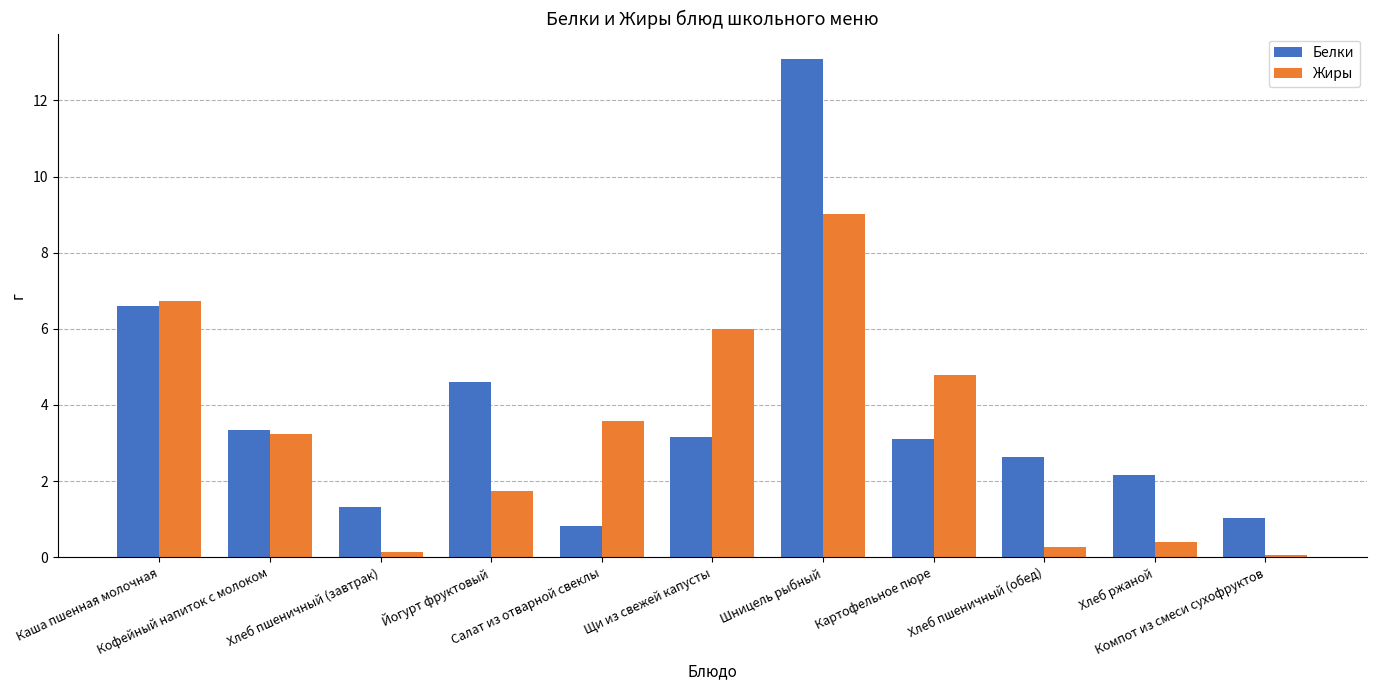

What is the spread (max minus min) of values at Кофейный напиток с молоком?

0.1